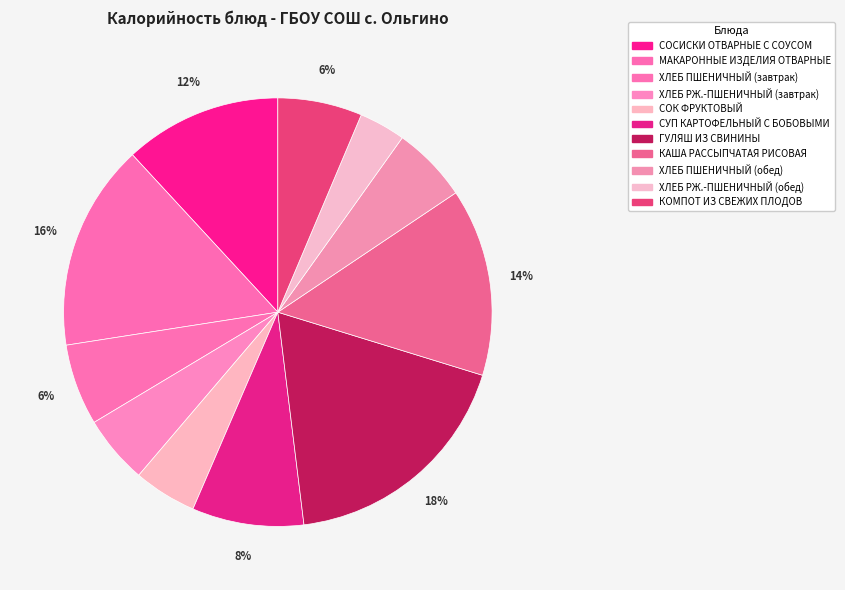

How many slices are in this pie chart?

11